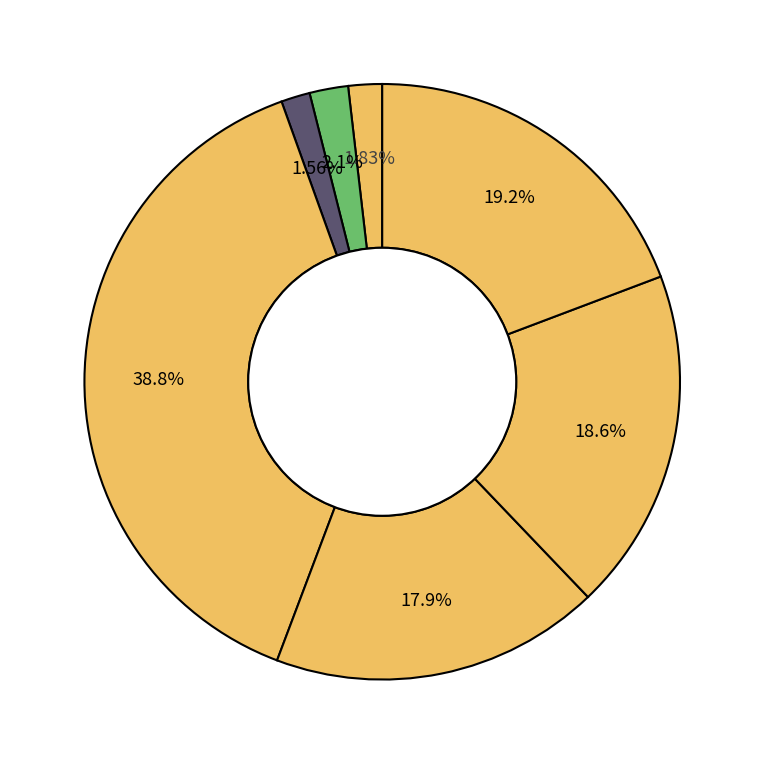

How many segments does this pie chart have?

7